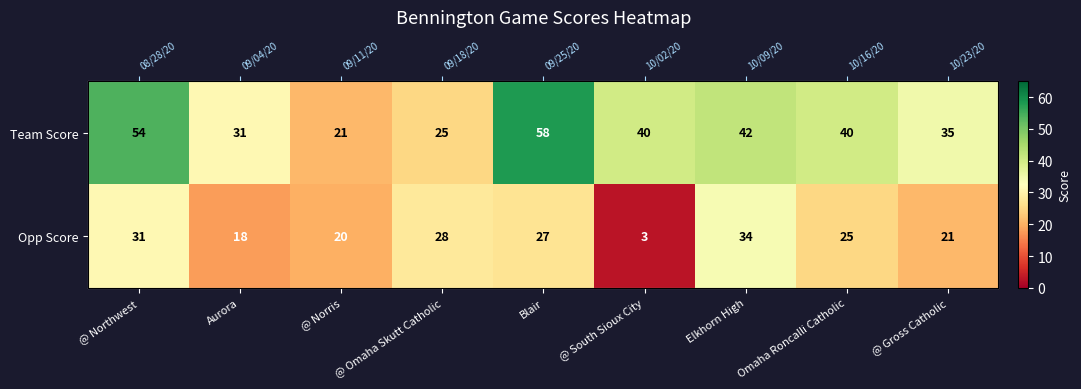

Is the value of Opp Score at Aurora greater than the value of Team Score at Aurora?

No